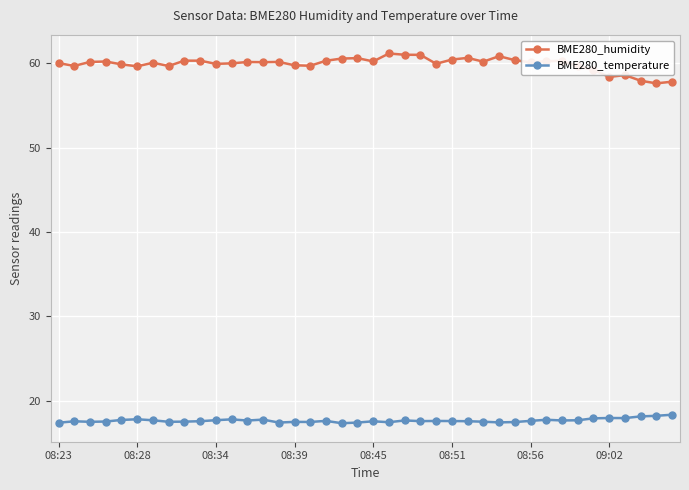

What is the value of the BME280_humidity point at the 38th from the left?

57.9